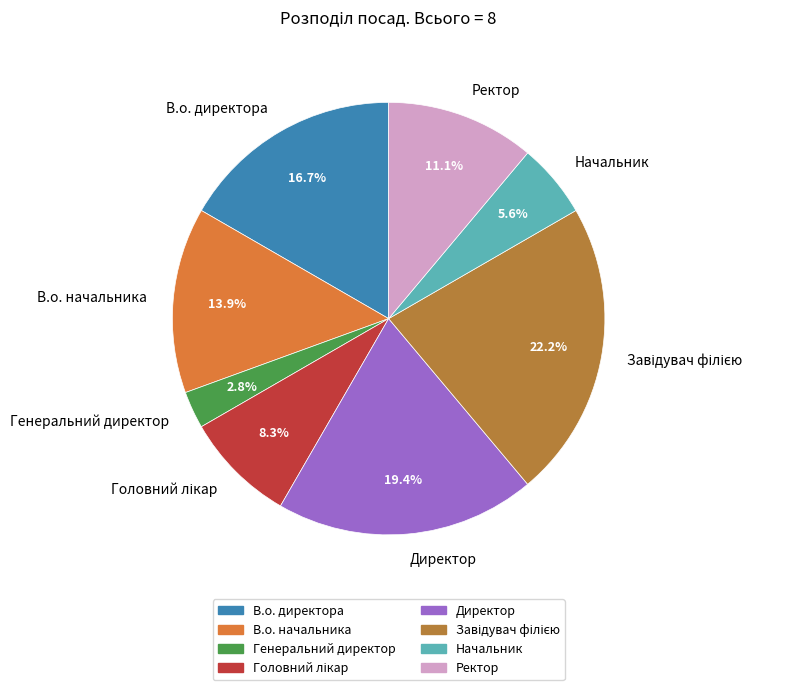

What percentage is NOT represented by В.о. начальника?

86.1%